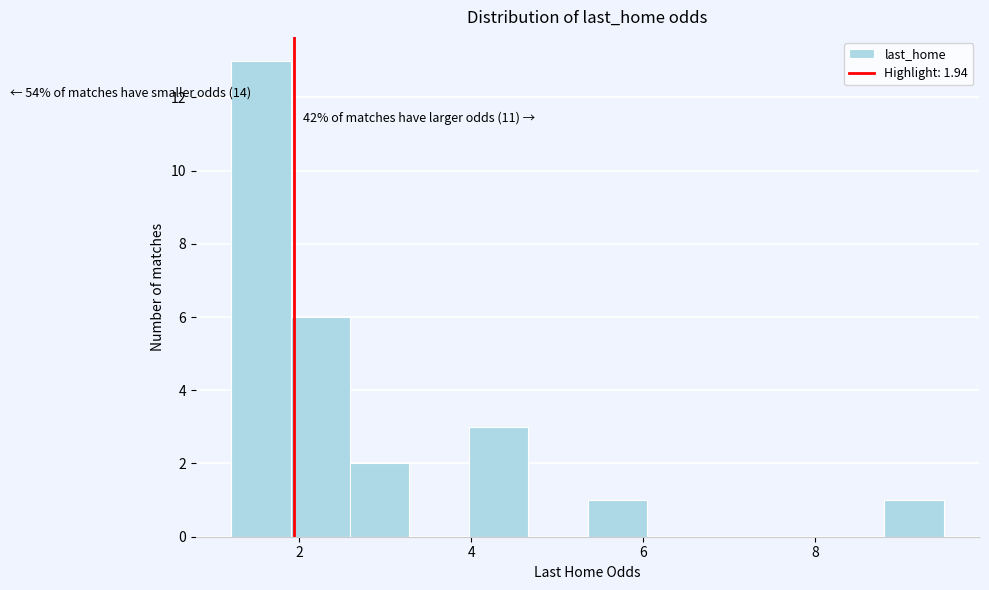

Around what value on the x-axis is the tallest bar? Give the approximate position of its centre, as read against the axis.

1.6